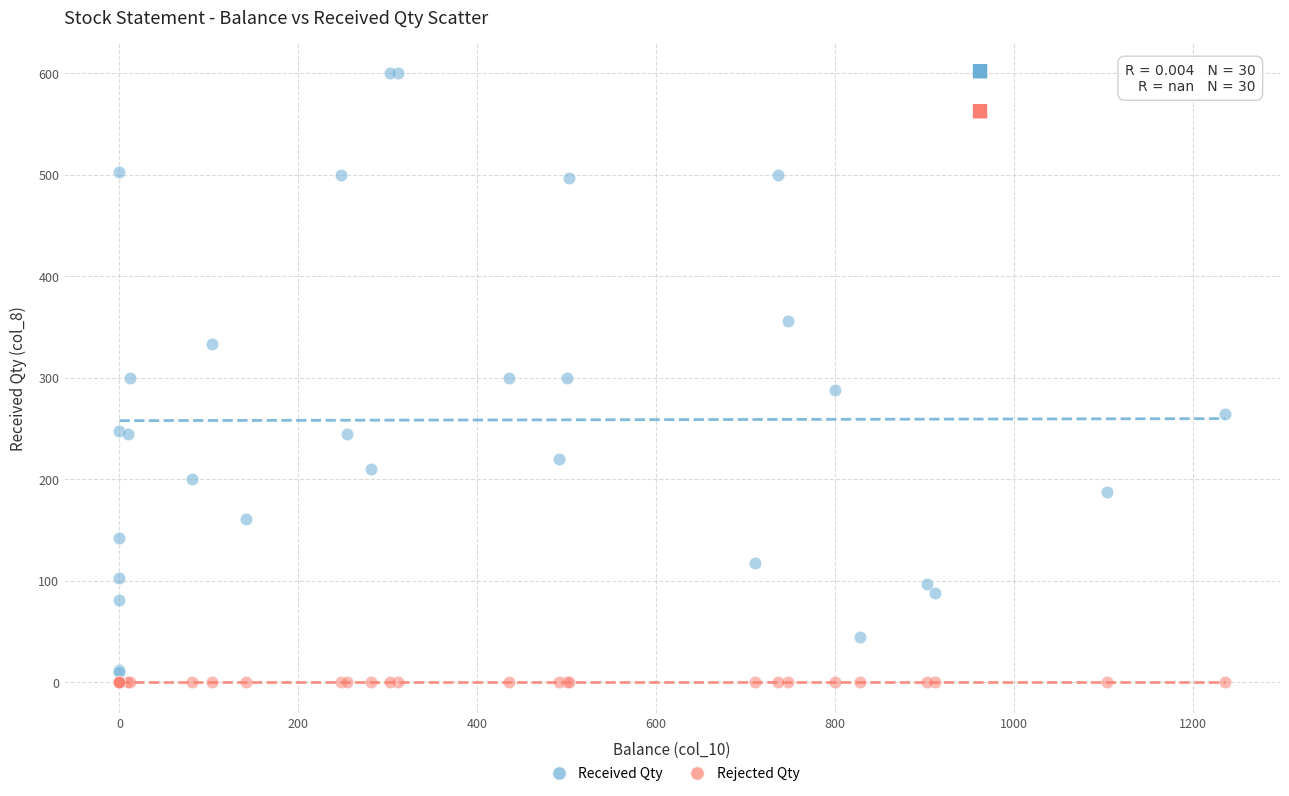

Which series reaches the maximum Y coordinate?

Received Qty